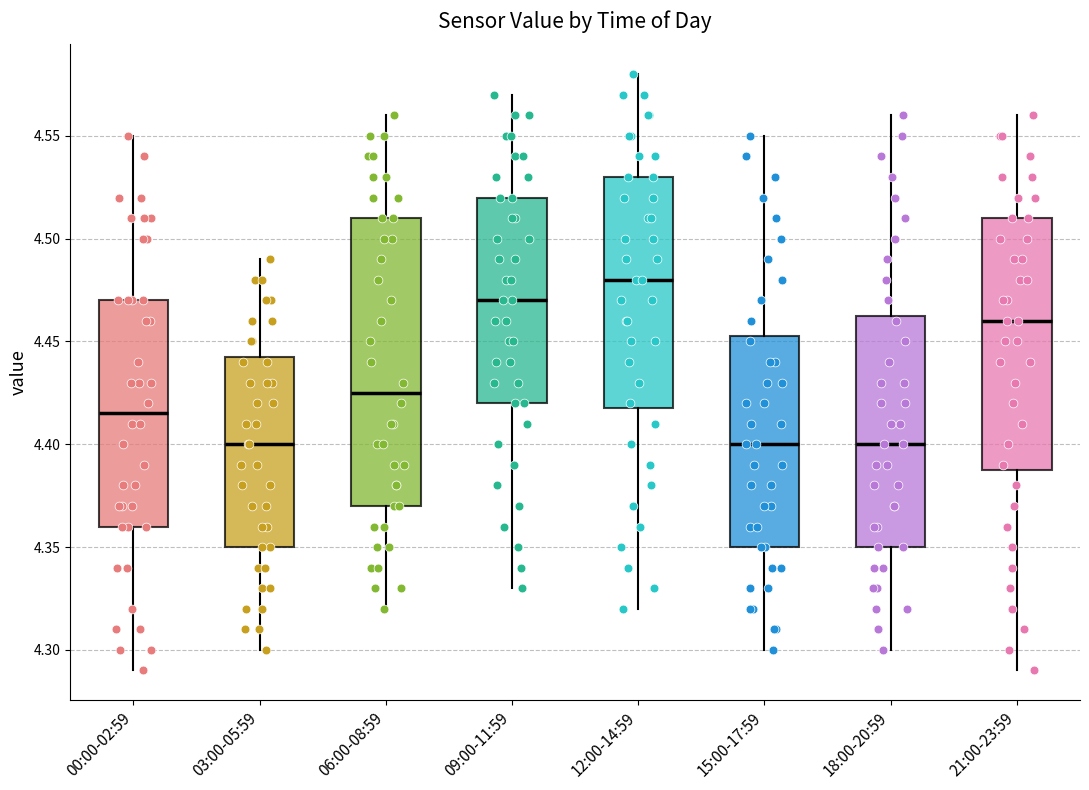

Reading left to right, read every box against the y-axis: the position of its median line, the range the box covers, and the ends of its whiskers. The values are not printed on the chart, so give them approximately, as read against the axis.

00:00-02:59: median 4.415, box 4.360 to 4.470, whiskers 4.290 to 4.550
03:00-05:59: median 4.400, box 4.350 to 4.445, whiskers 4.300 to 4.490
06:00-08:59: median 4.425, box 4.370 to 4.510, whiskers 4.320 to 4.560
09:00-11:59: median 4.470, box 4.420 to 4.520, whiskers 4.330 to 4.570
12:00-14:59: median 4.480, box 4.420 to 4.530, whiskers 4.320 to 4.580
15:00-17:59: median 4.400, box 4.350 to 4.455, whiskers 4.300 to 4.550
18:00-20:59: median 4.400, box 4.350 to 4.465, whiskers 4.300 to 4.560
21:00-23:59: median 4.460, box 4.390 to 4.510, whiskers 4.290 to 4.560